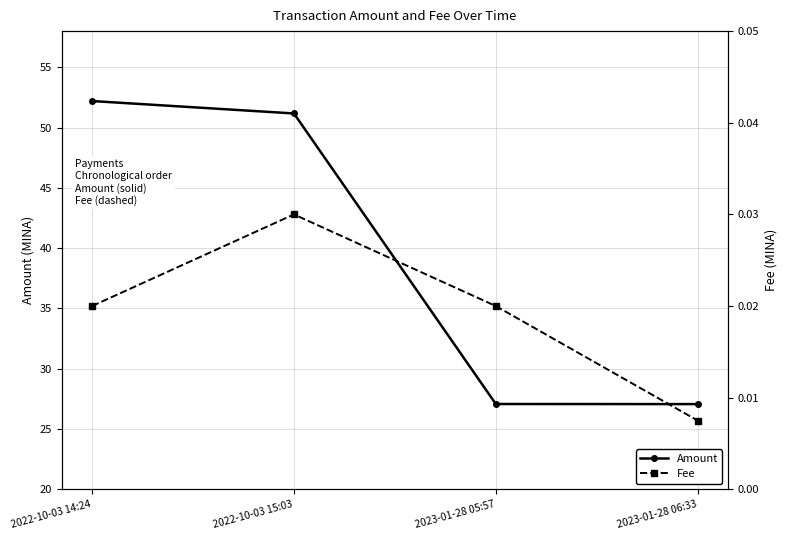

What are all the series names shown in the legend?

Amount, Fee